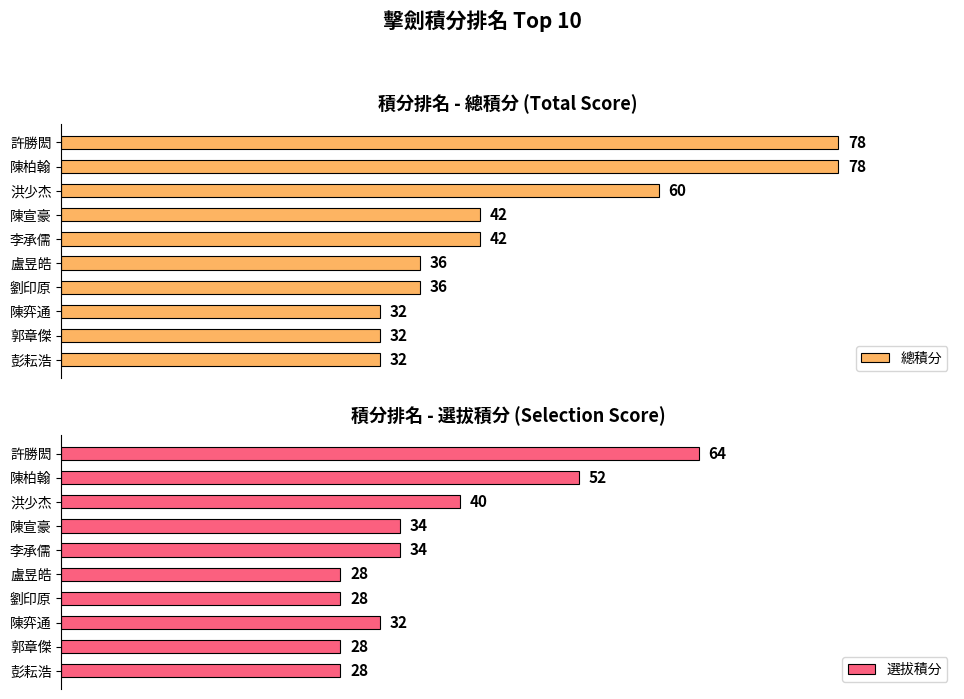

How many bars are there in each group?

2